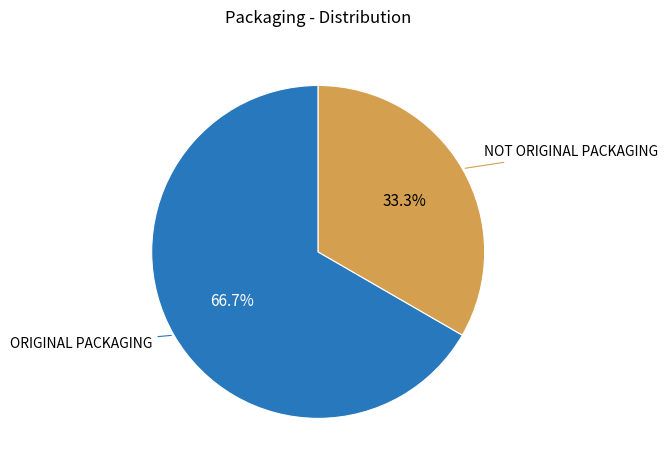

Is there any slice that represents more than half of the pie?

Yes